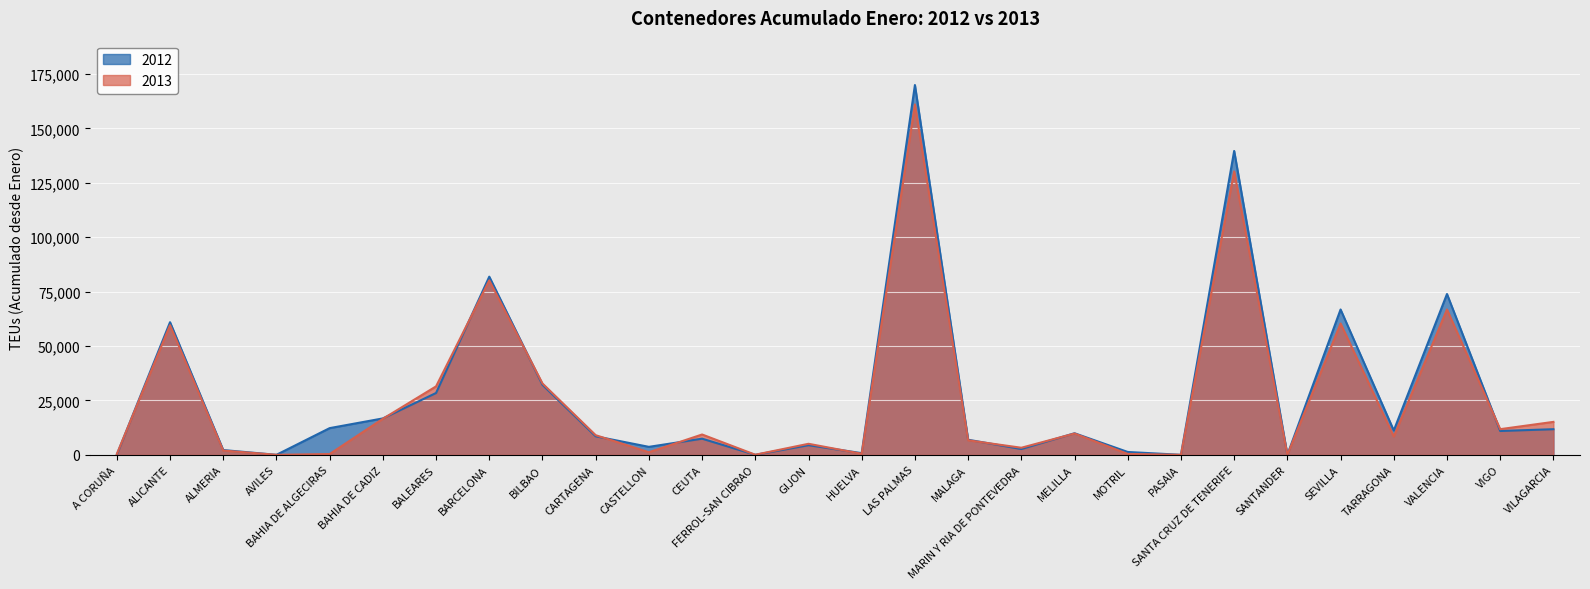

At which category does 2013 reach its first local peak?

ALICANTE